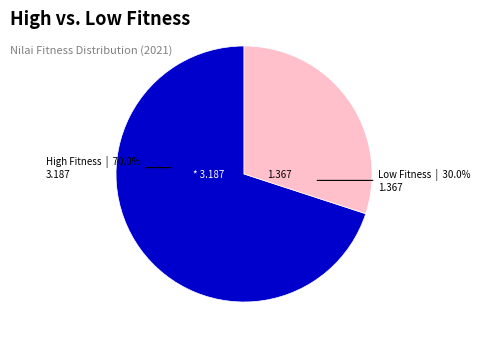

Does any single category account for the majority?

Yes